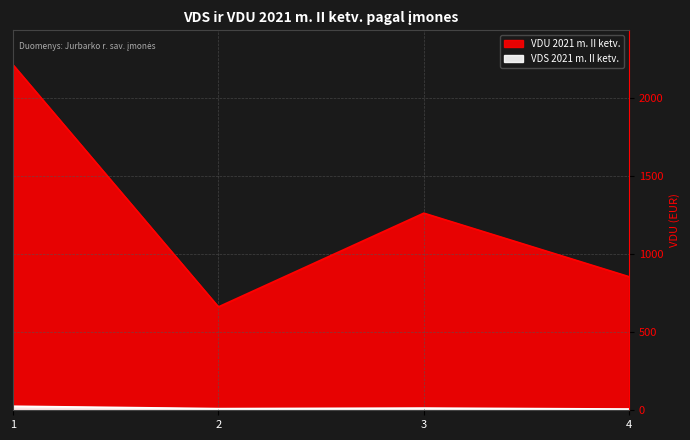

Reading left to right, extract all data points from this chart.

VDS 2021 m. II ketv.: 25.8	10.7	14.0	8.0
VDU 2021 m. II ketv.: 2209.2	661.3	1260.8	854.1